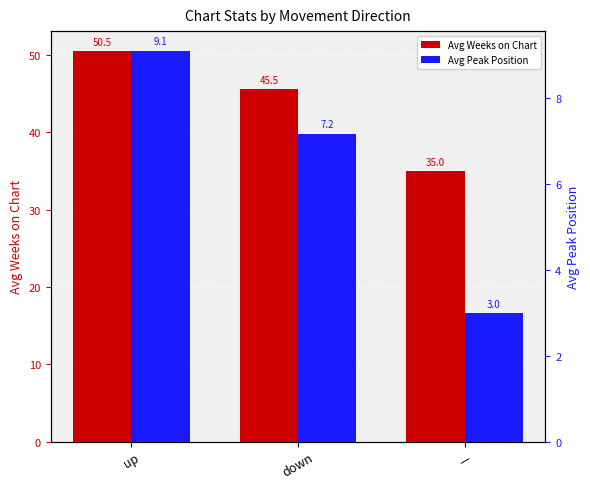

Which label corresponds to the smallest value in the chart?

—